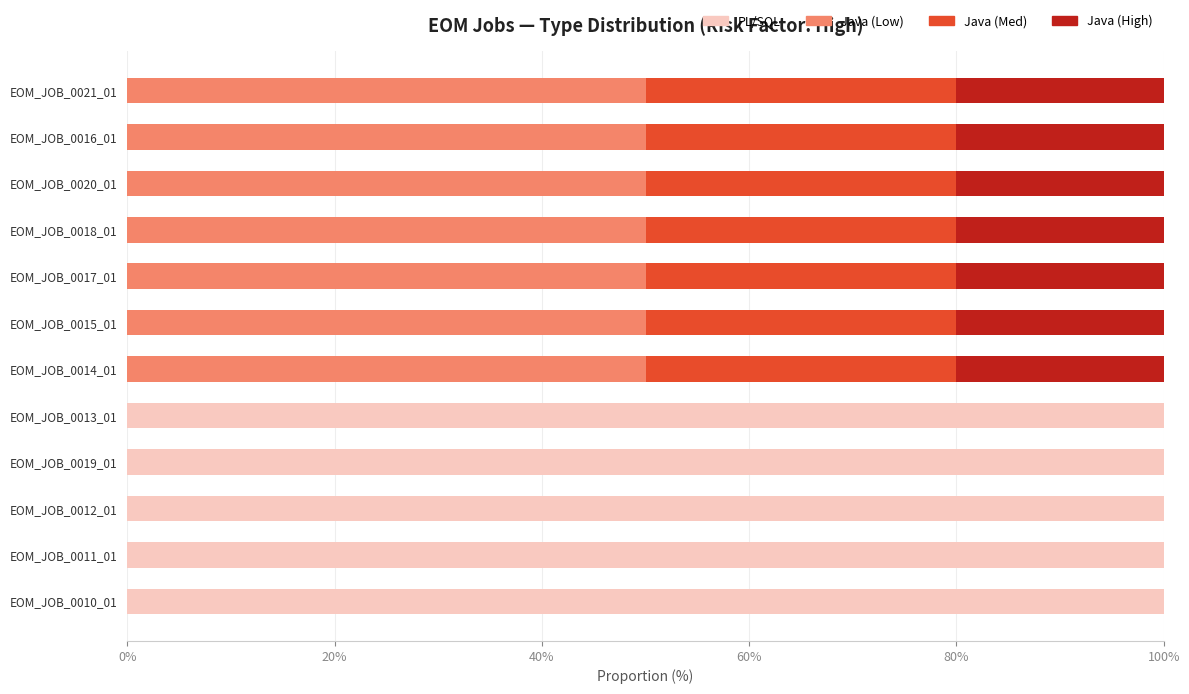

What is the total value across all series at EOM_JOB_0010_01?

100